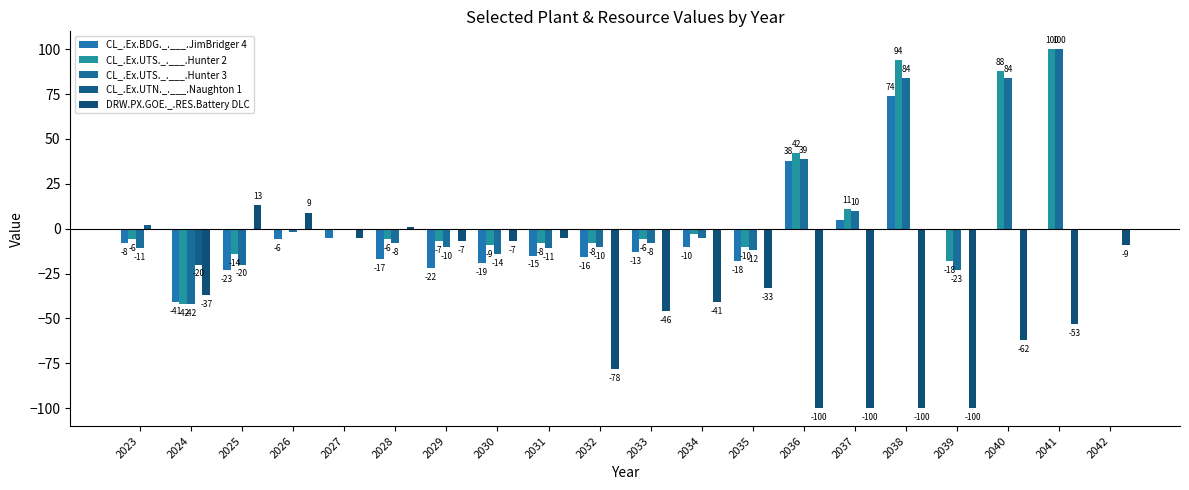

What is the value of the CL_.Ex.UTS._.___.Hunter 2 bar at the 11th from the left?

-6